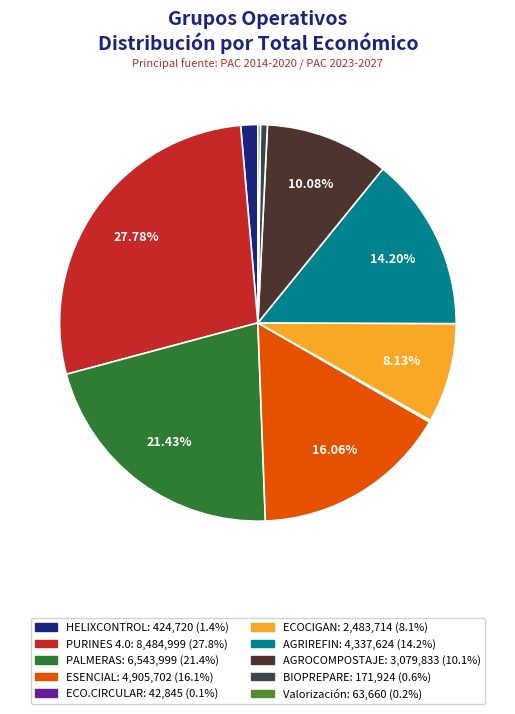

How much of the chart is everything except ECOCIGAN?

91.9%